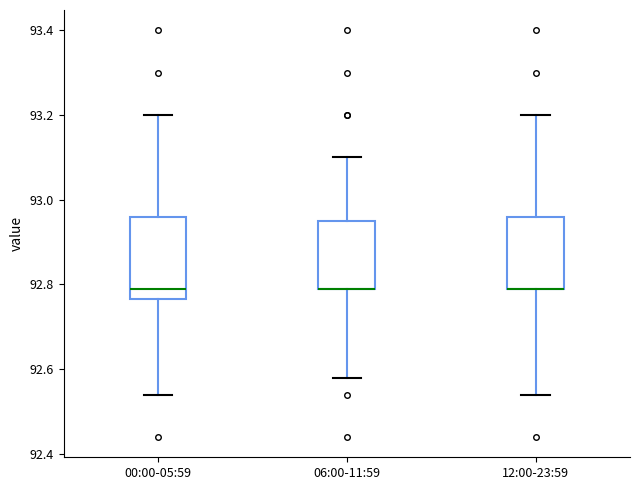

Reading left to right, read every box against the y-axis: the position of its median line, the range the box covers, and the ends of its whiskers. The values are not printed on the chart, so give them approximately, as read against the axis.

00:00-05:59: median 92.80, box 92.76 to 92.96, whiskers 92.54 to 93.20
06:00-11:59: median 92.80 (drawn on the box's lower edge), box 92.80 to 92.96, whiskers 92.58 to 93.10
12:00-23:59: median 92.80 (drawn on the box's lower edge), box 92.80 to 92.96, whiskers 92.54 to 93.20